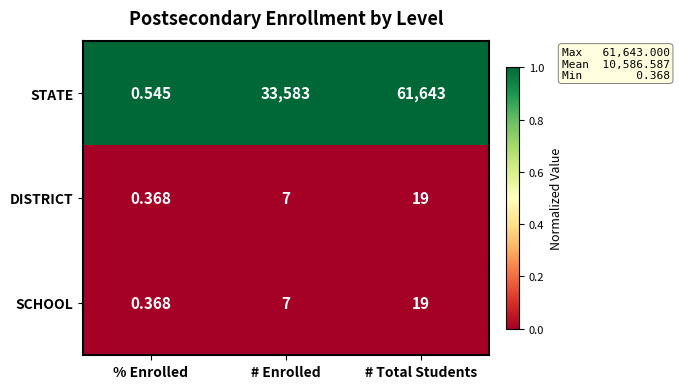

At which label is STATE closest to 30821?

# Enrolled